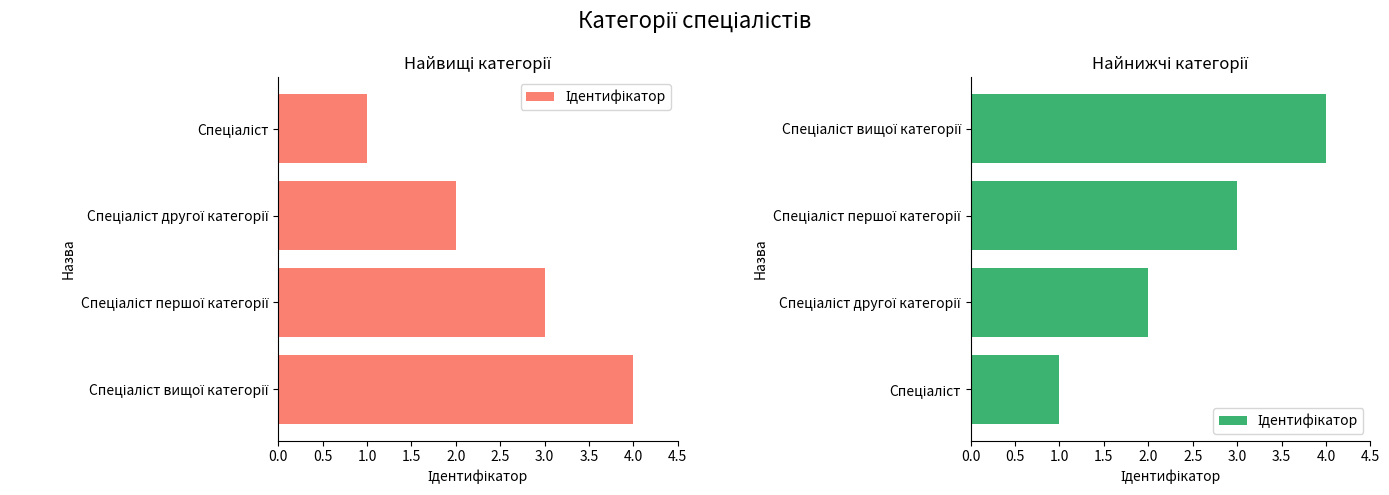

Approximately how many times larger is the value at Спеціаліст compared to Спеціаліст першої категорії?

0.3